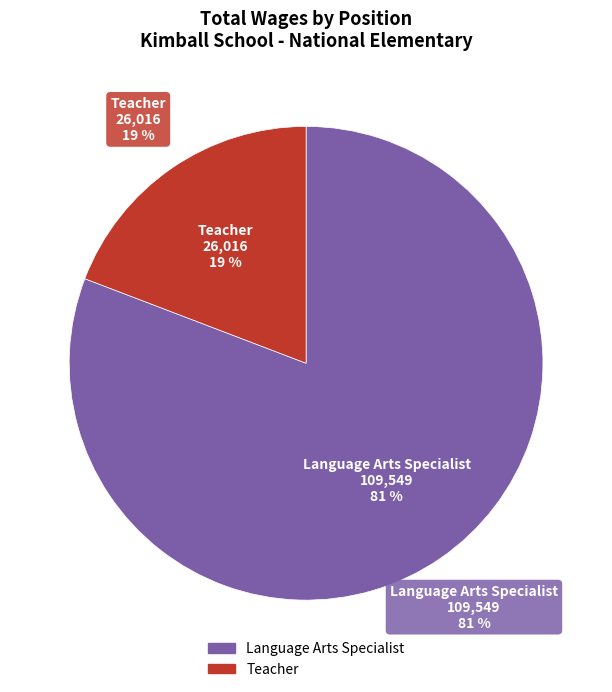

What portion of the pie excludes Language Arts Specialist?

19.2%